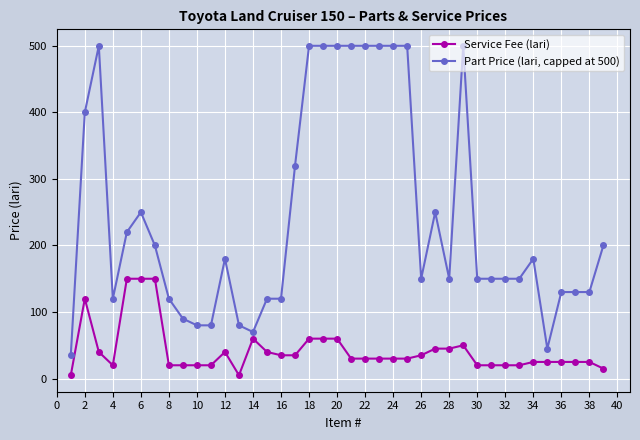

How many data points in Part Price (lari, capped at 500) are less than 150?

14